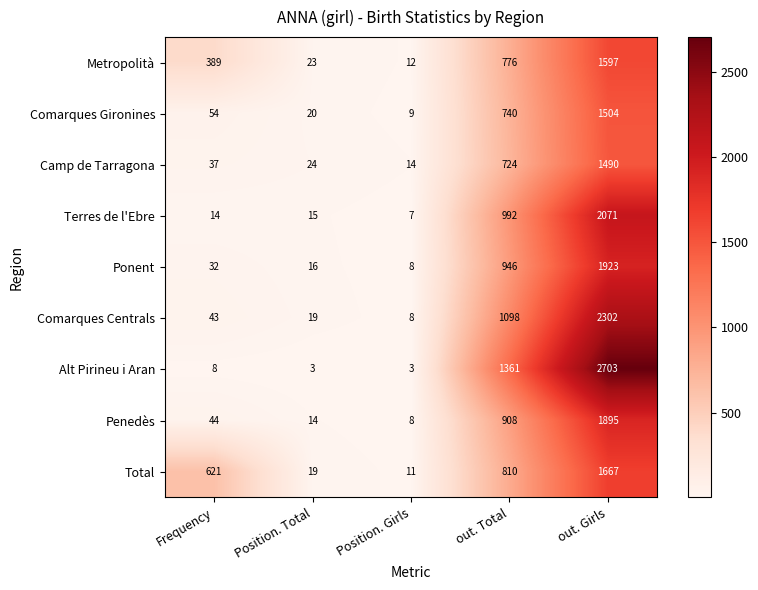

What is the sum of all Ponent values?

2925